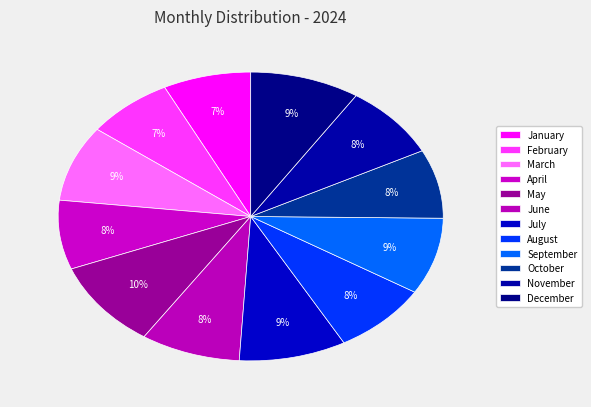

How many slices are in this pie chart?

12